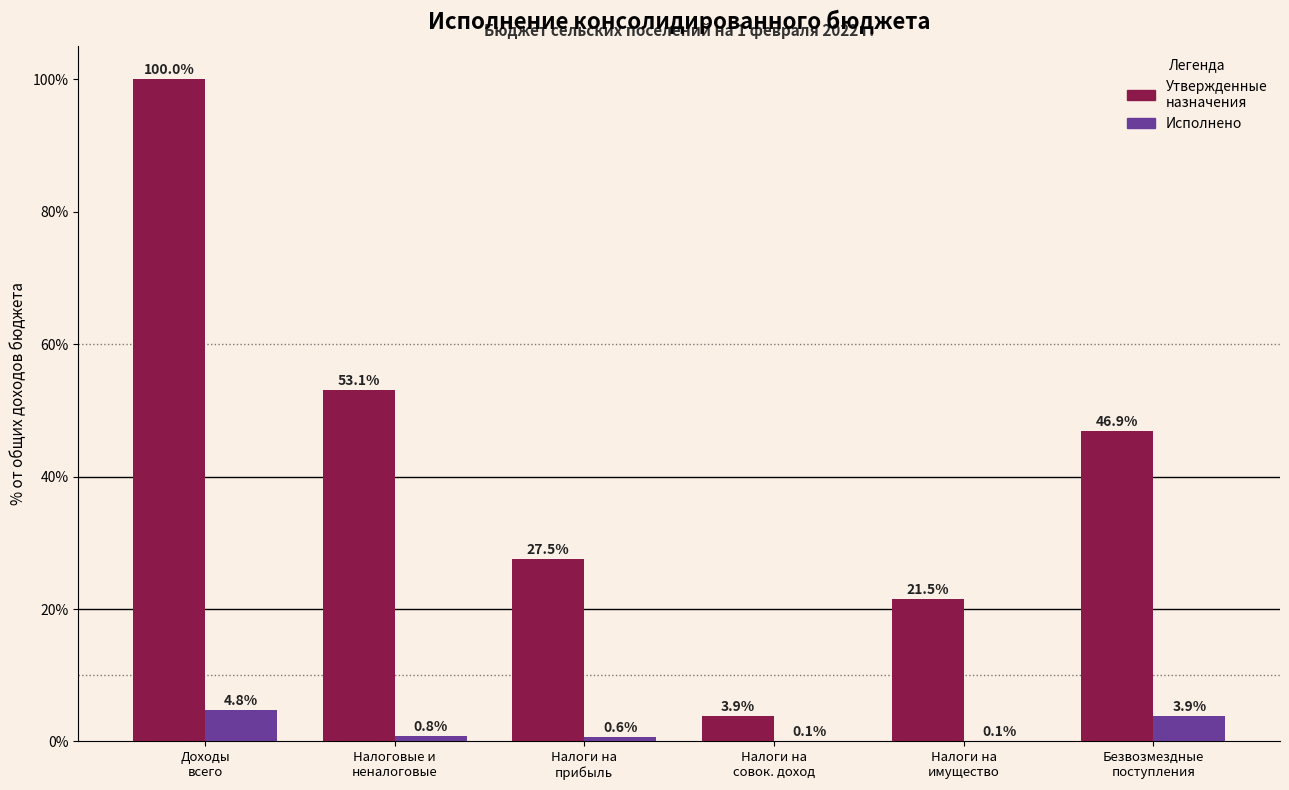

What is the maximum value shown in the chart?

100.0